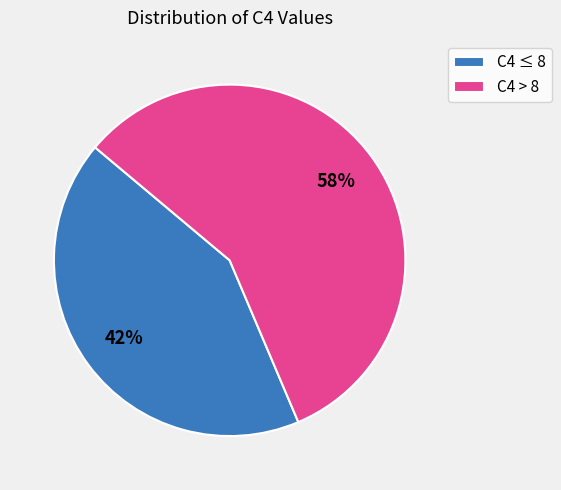

True or false: C4 ≤ 8 accounts for 43% of the total.

True